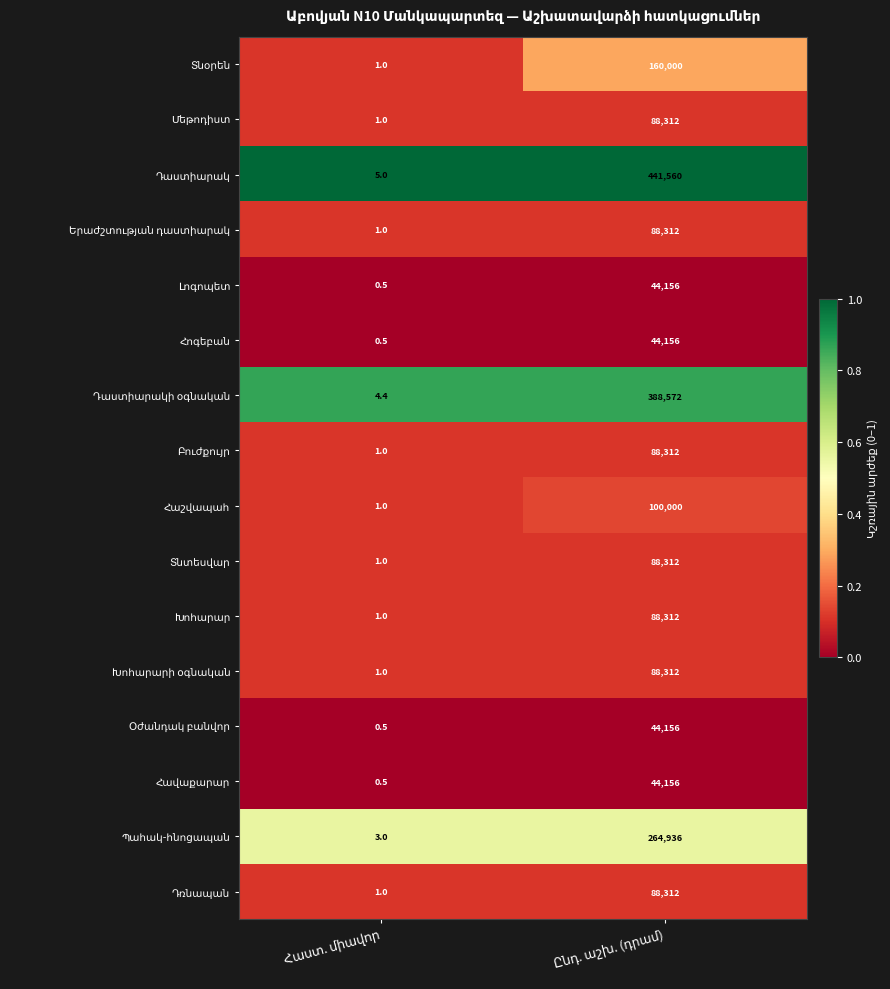

What is the greatest value displayed?

441560.0